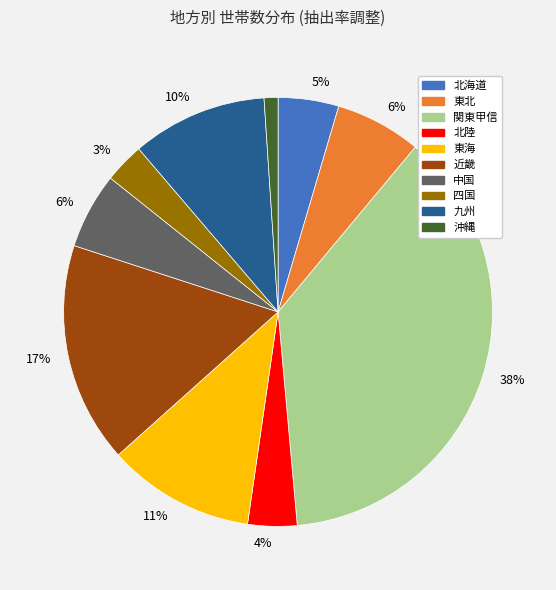

How many segments does this pie chart have?

10